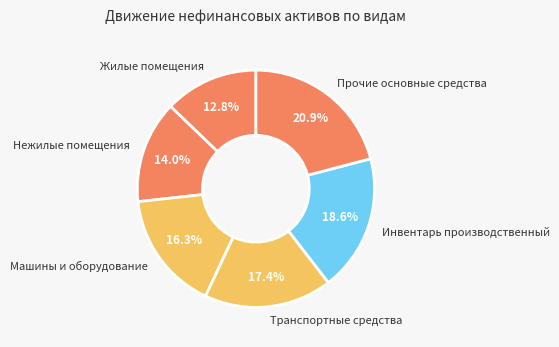

What is the largest slice in the pie chart?

Прочие основные средства